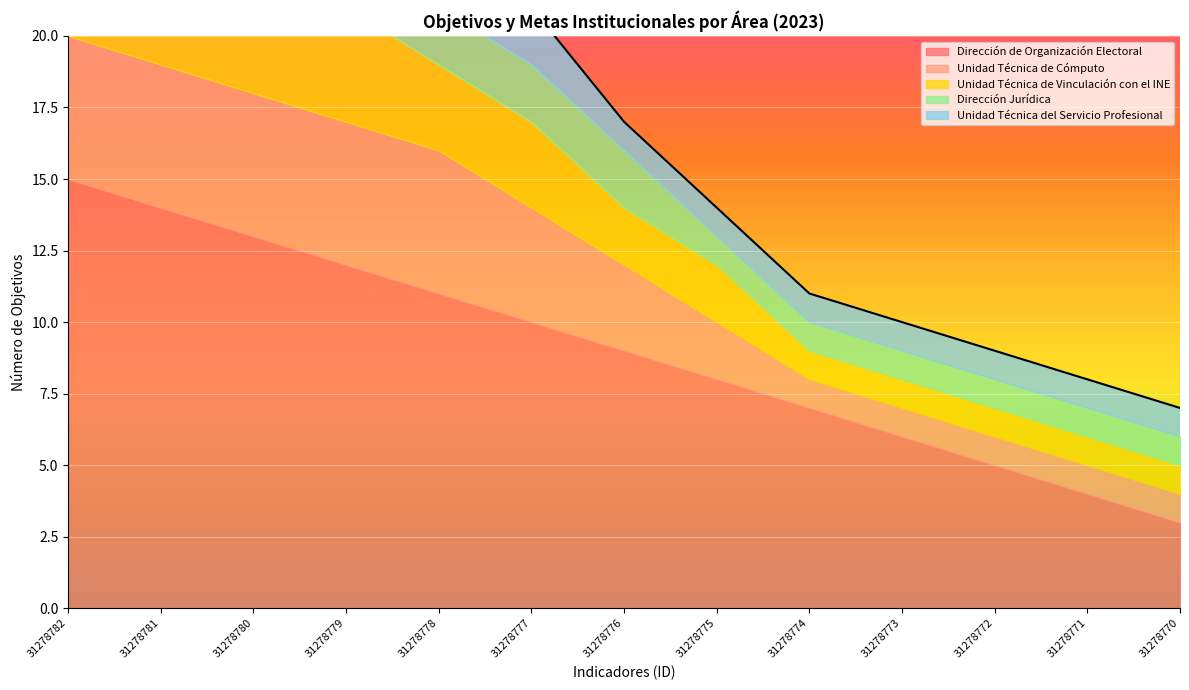

What is the total value across all series at 31278780?

28